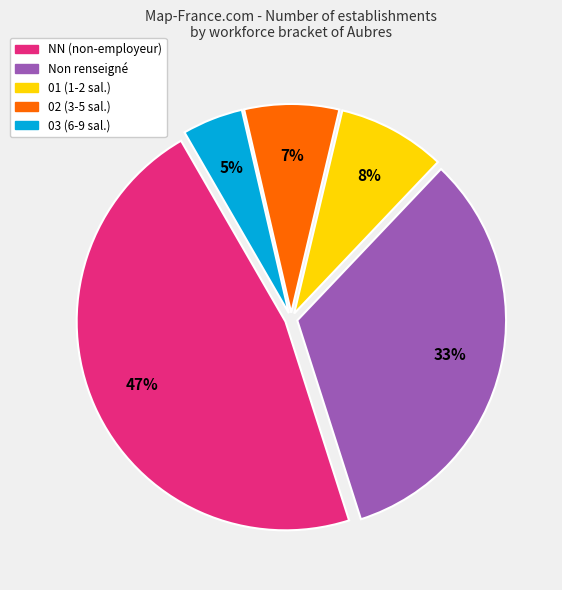

What is the smallest slice in the pie chart?

03 (6-9 sal.)